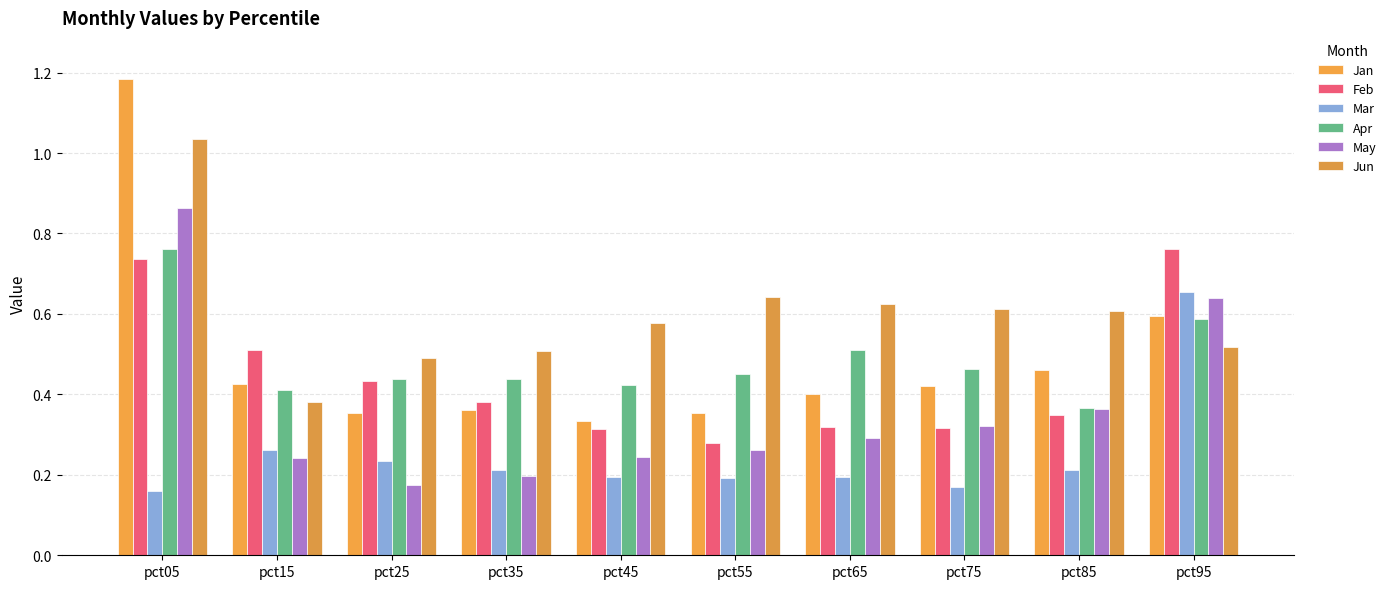

What is the total value across all series at pct65?

2.3